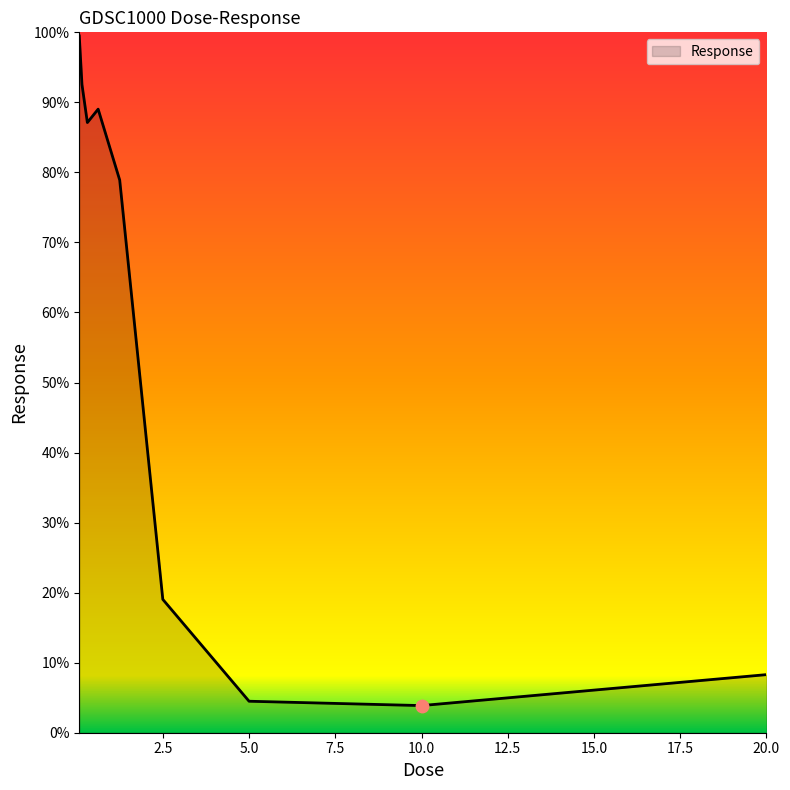

What is the difference between the maximum and minimum values?

95.6